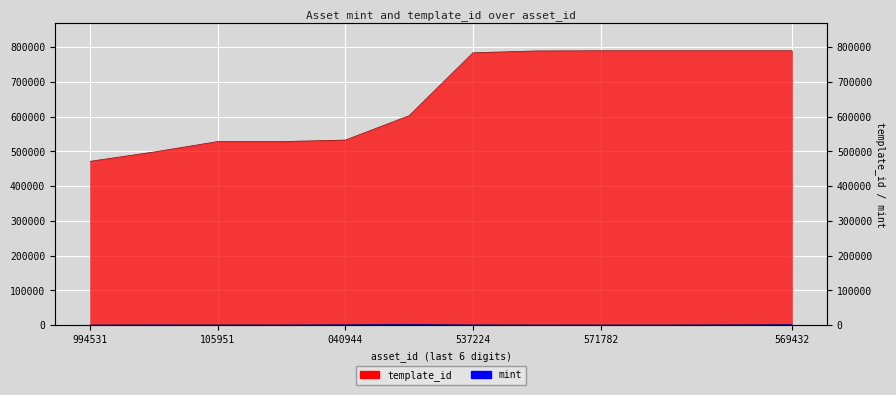

Reading left to right, extract all data points from this chart.

mint: 83	527	396	273	1118	1792	653	269	303	174	779	1373
template_id: 471514	498304	528365	528366	532675	602830	783731	789153	789636	789637	789638	789638